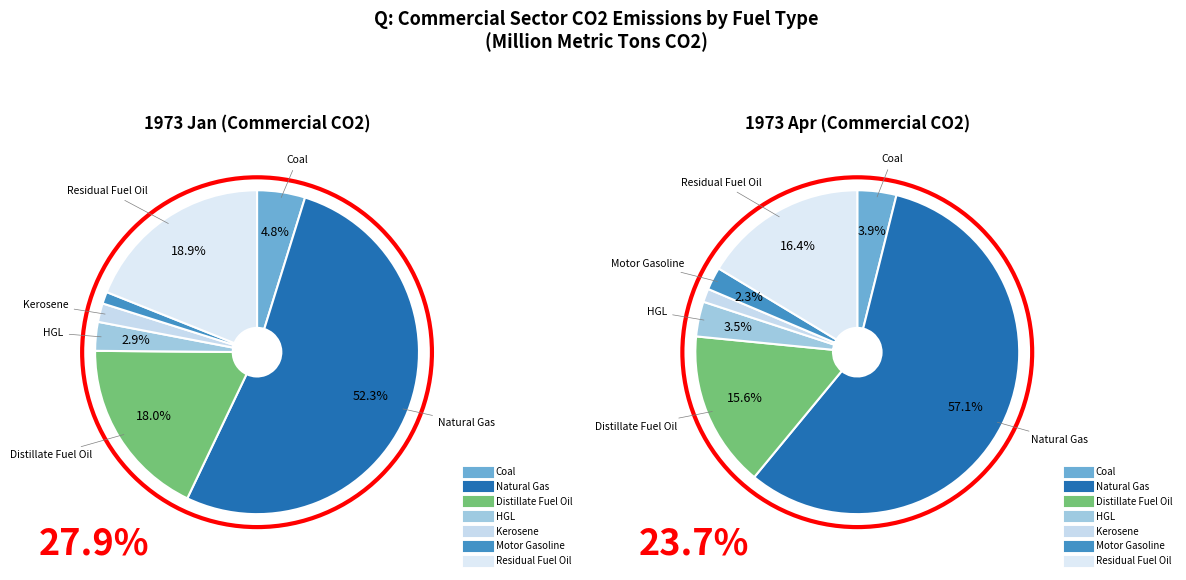

Between Natural Gas and Coal, which is larger?

Natural Gas